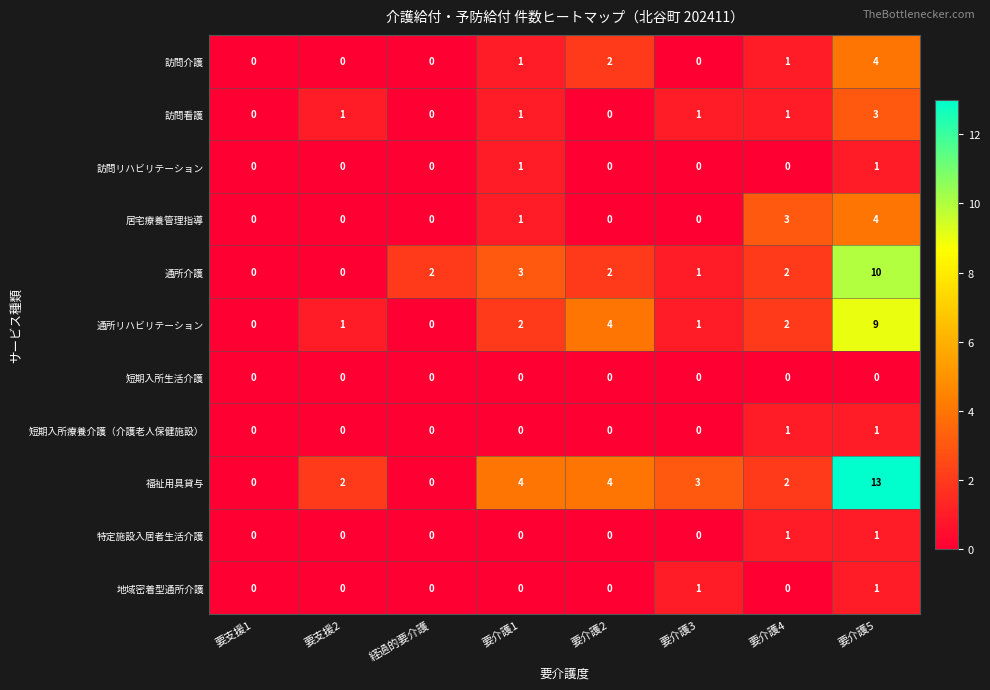

What is the greatest value displayed?

13